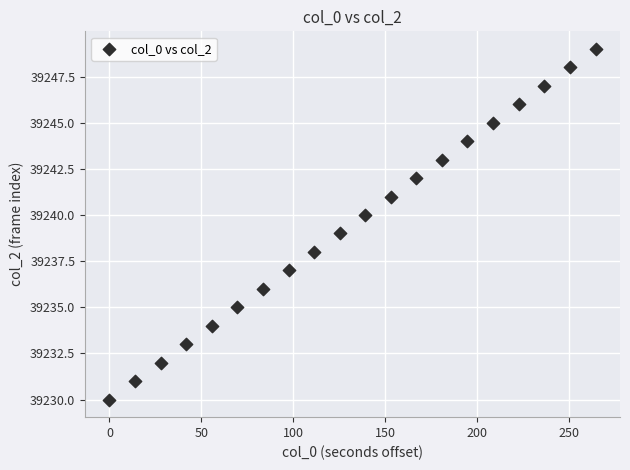

What is the range of Y values (max minus min)?

19